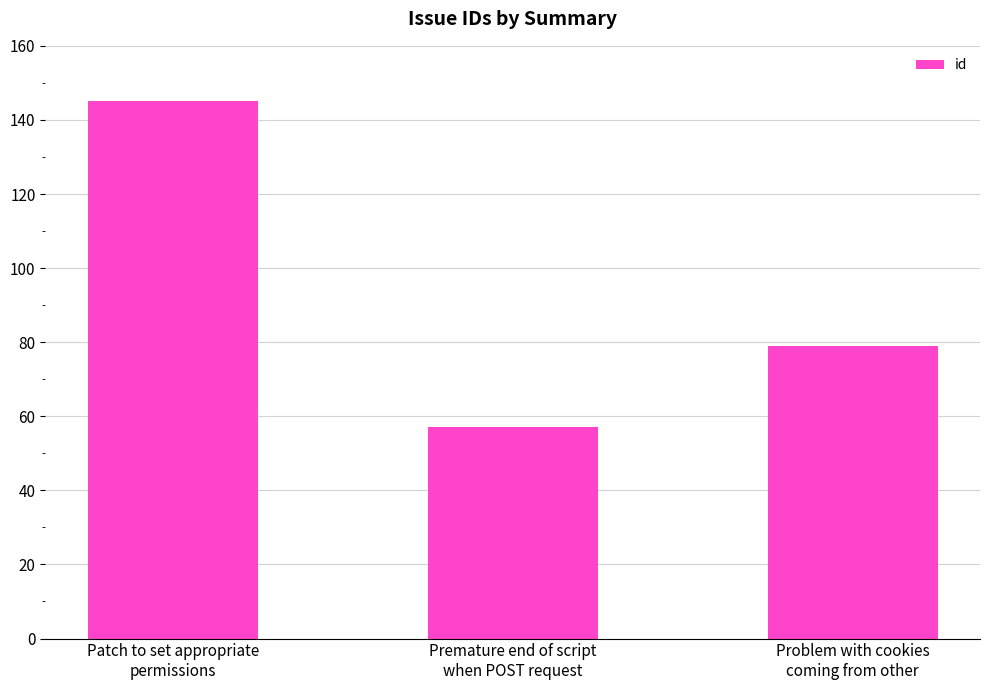

List the labels in order of value, largest first.

Patch to set appropriate
permissions, Problem with cookies
coming from other, Premature end of script
when POST request